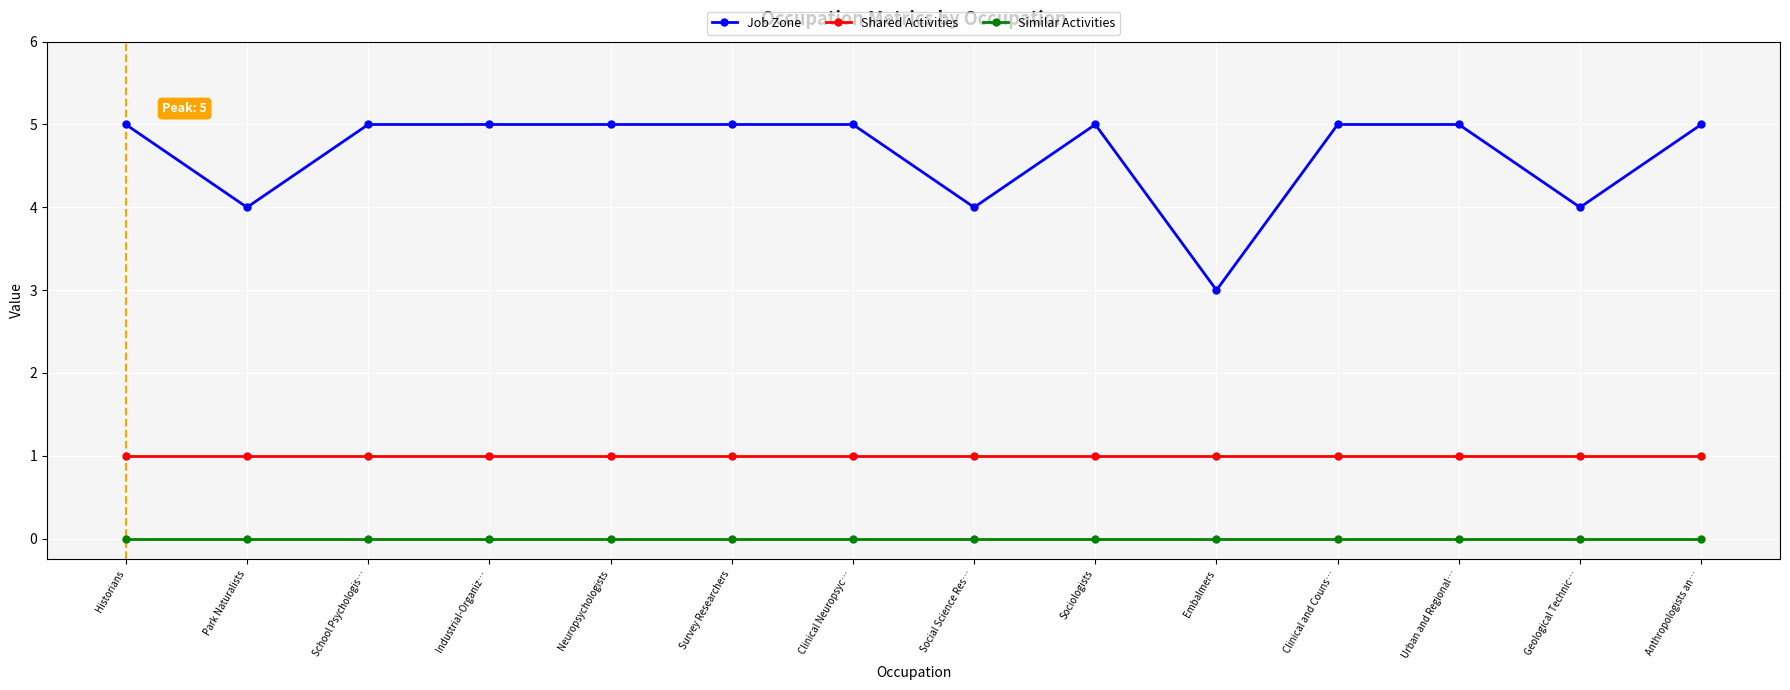

What is the sum of all Job Zone values?

65